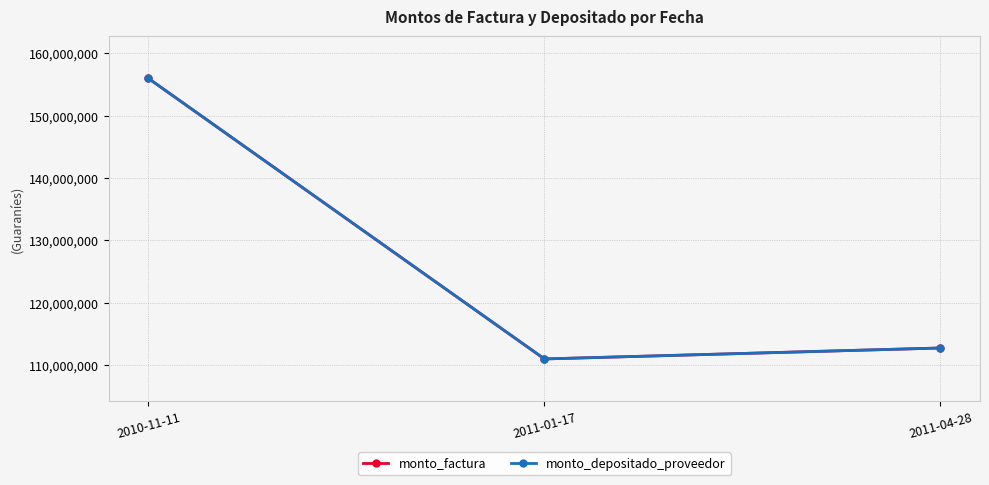

Does the chart have visible grid lines?

Yes